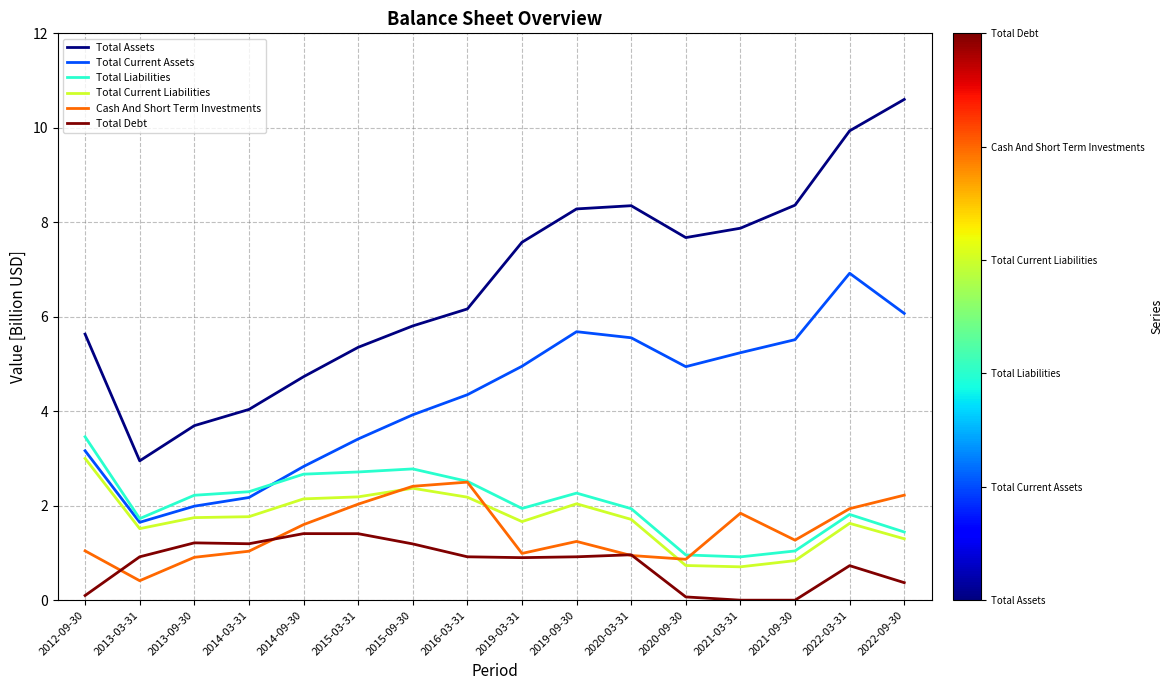

What value does the Total Liabilities series have at 2020-09-30?

1.0